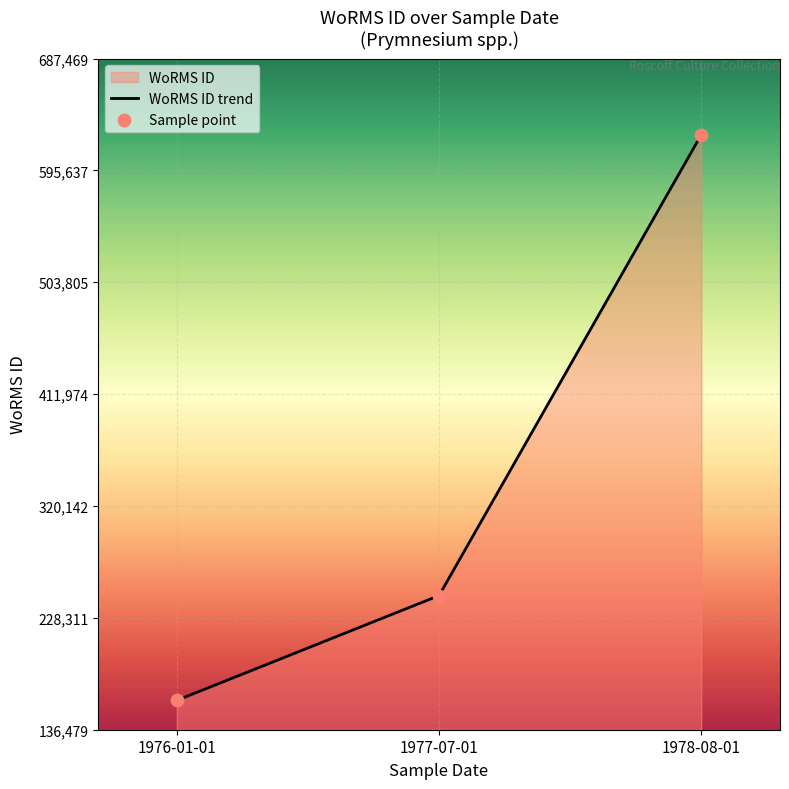

What is the total value across all series at 1976-01-01?

321128